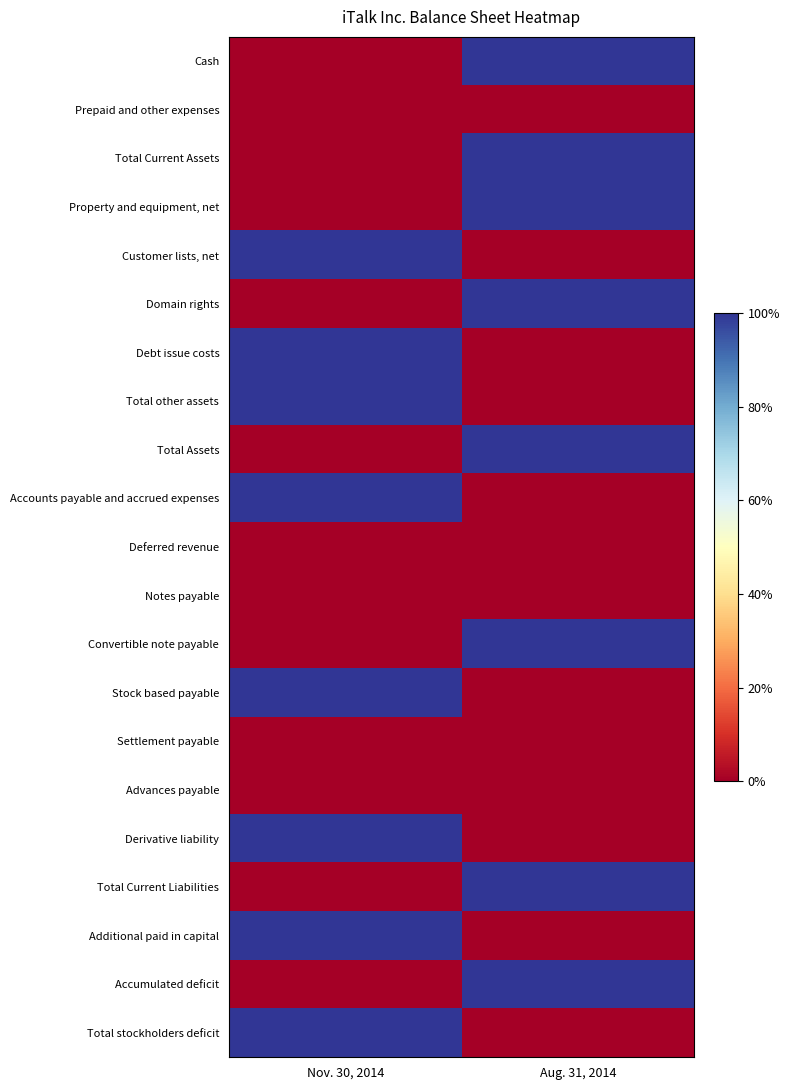

What is the total value across all series at Nov. 30, 2014?

8